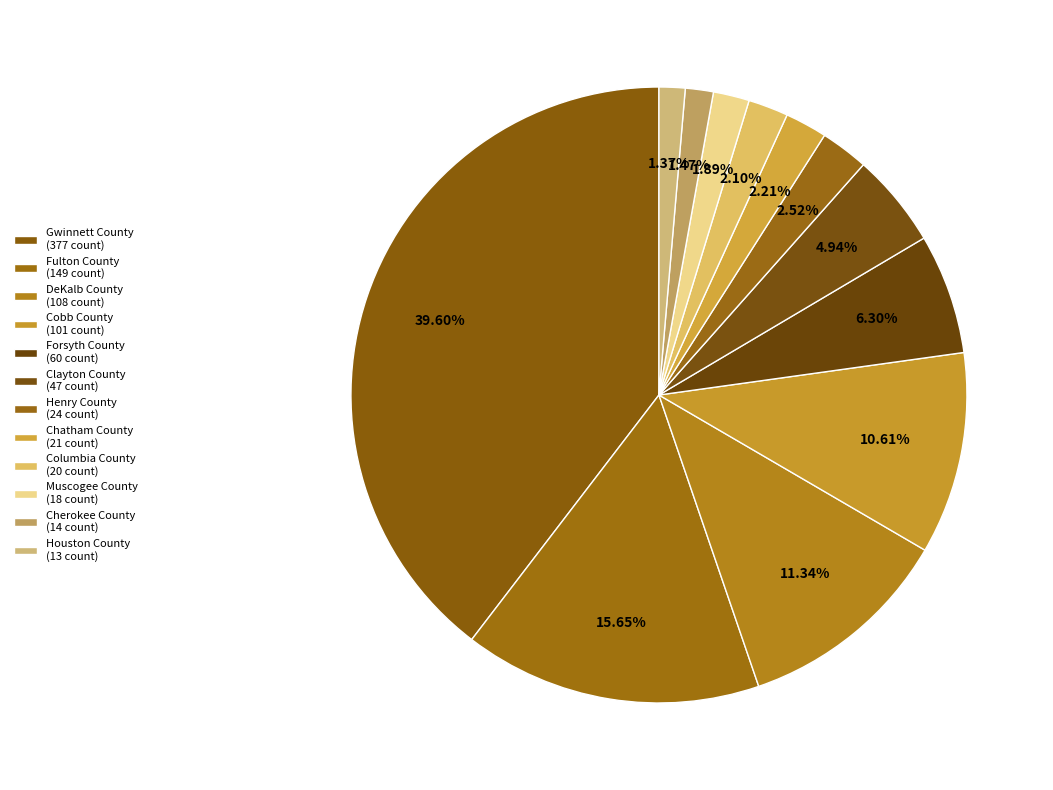

What percentage is the Forsyth County slice, to the nearest percent?

6%